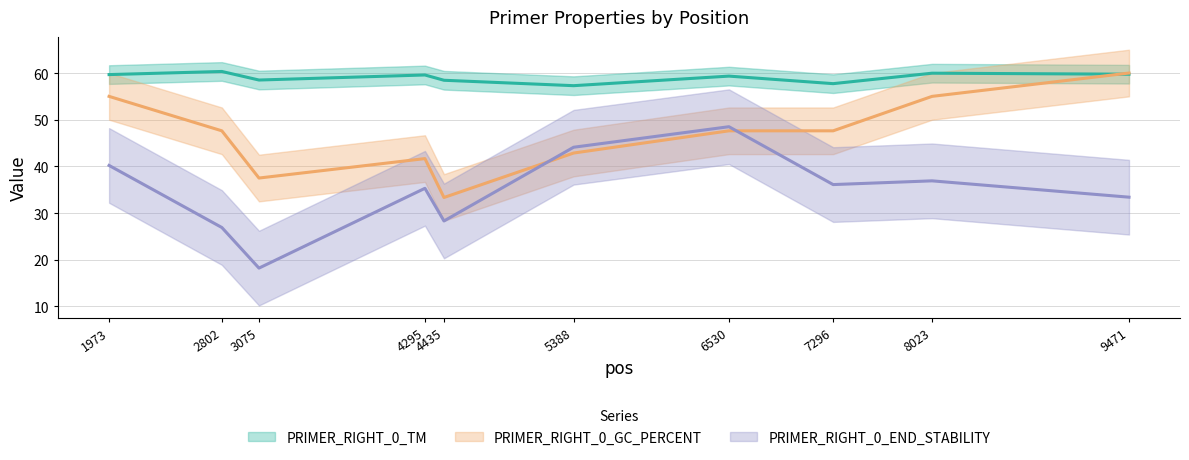

Which series has the largest total across all categories?

PRIMER_RIGHT_0_TM